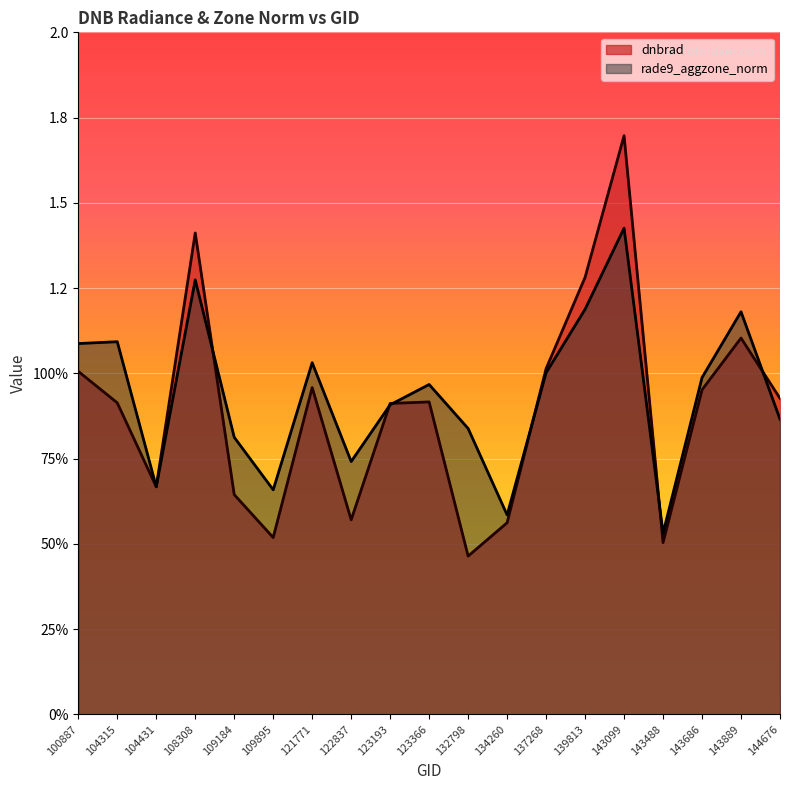

Rank the series by their average value, from lowest to highest.

dnbrad, rade9_aggzone_norm